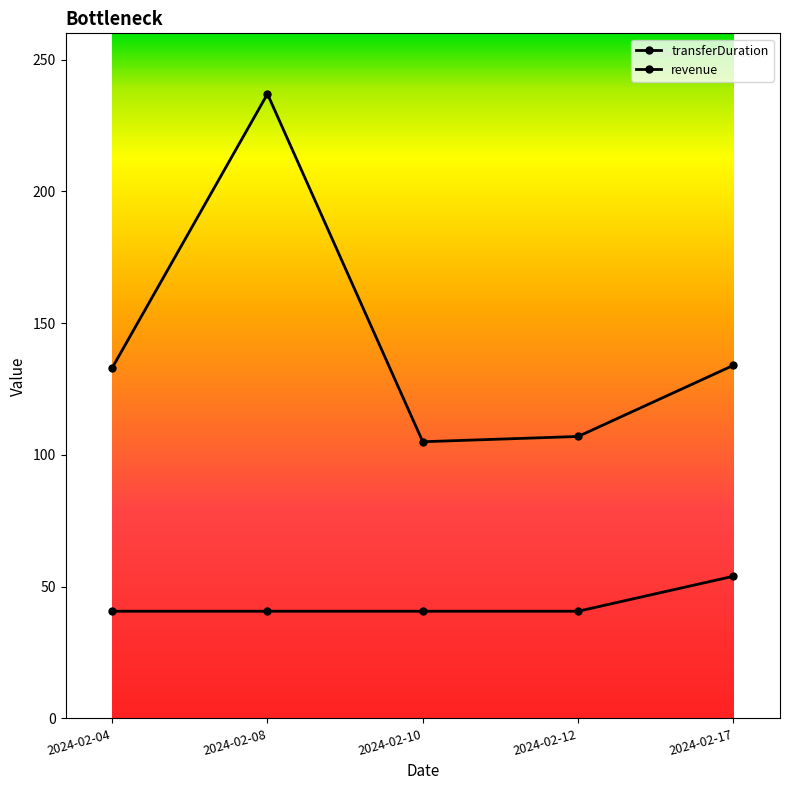

How many data points in transferDuration are less than 133?

2